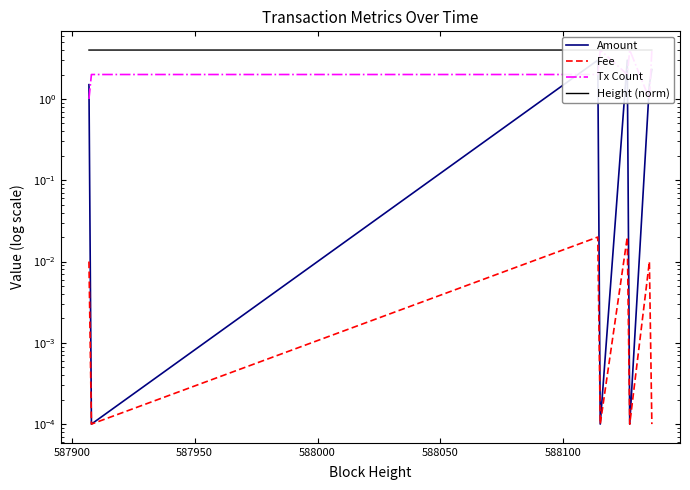

Which series has the widest spread of values?

Tx Count